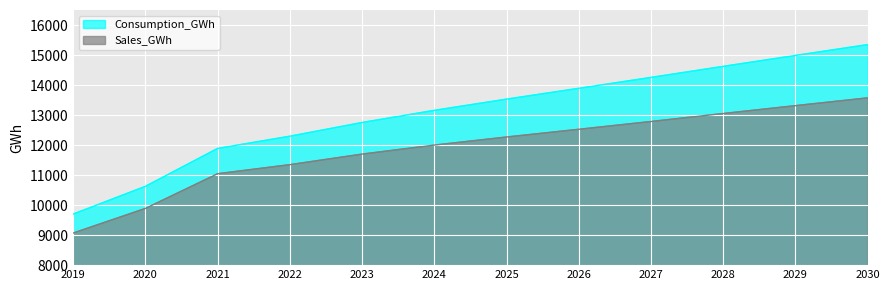

Where is Consumption_GWh nearest to the value 12523?

2022